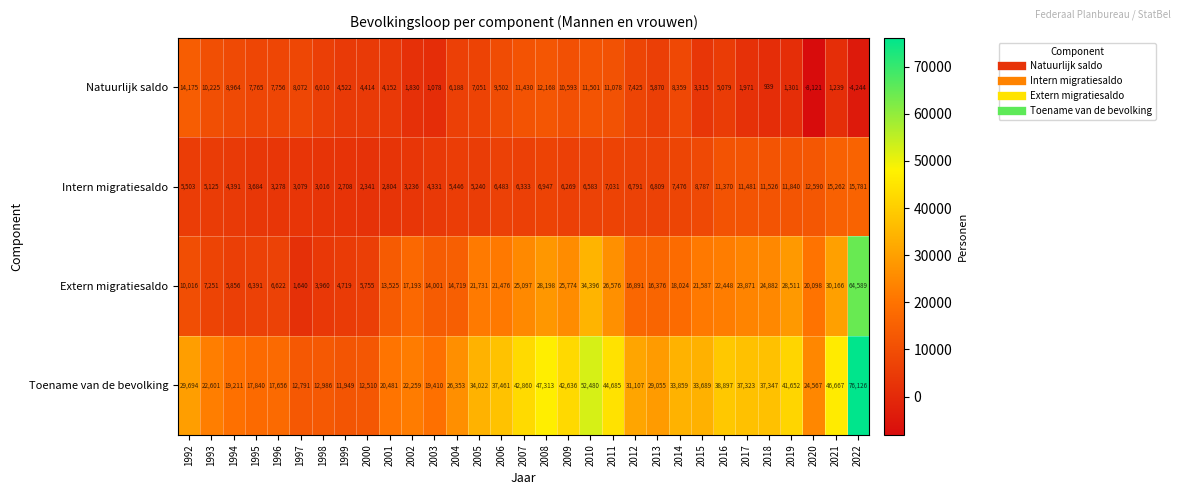

Which label corresponds to the largest value in the chart?

2022